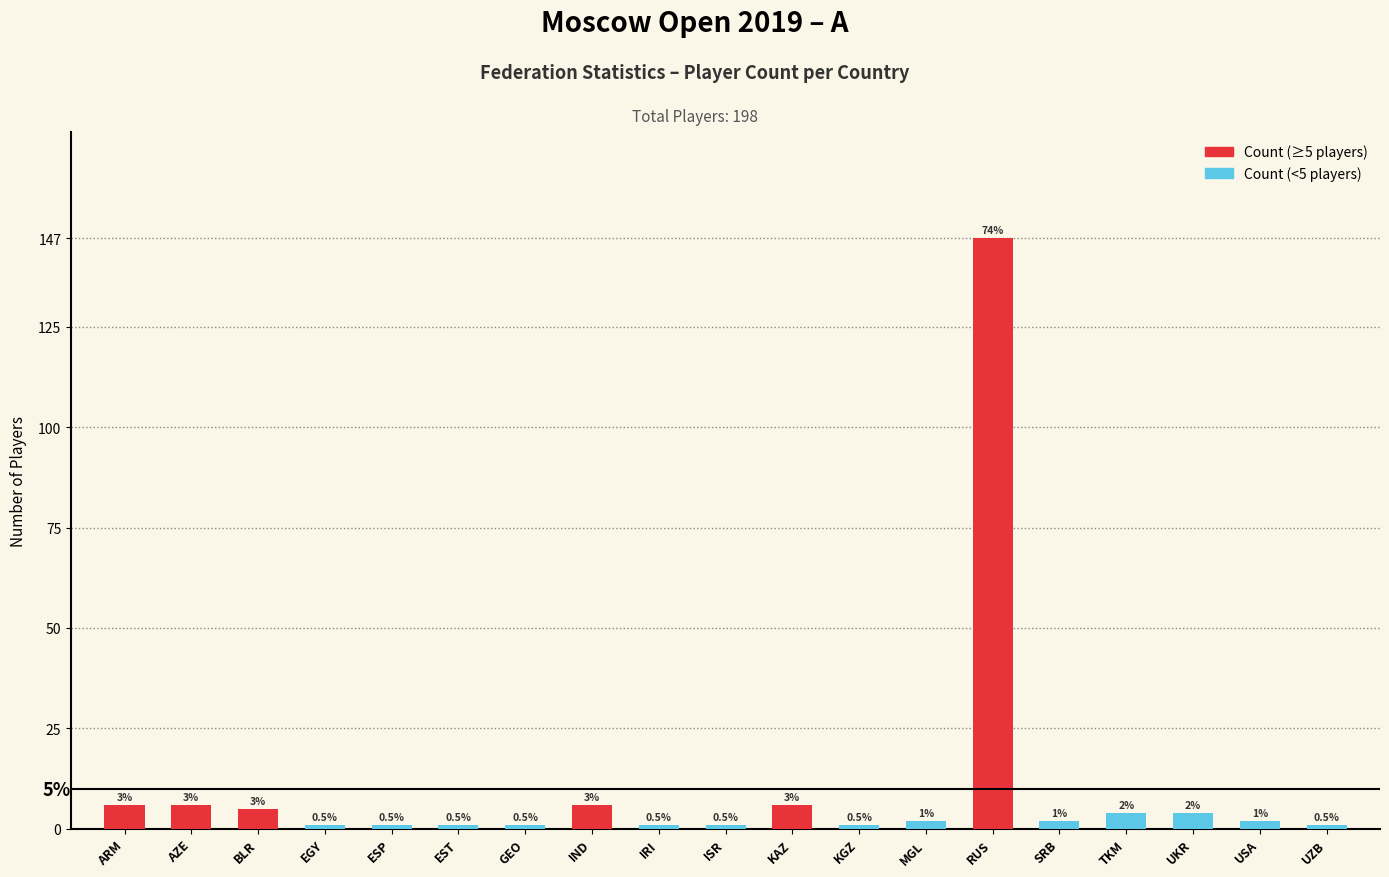

What is the difference between the maximum and minimum values?

146